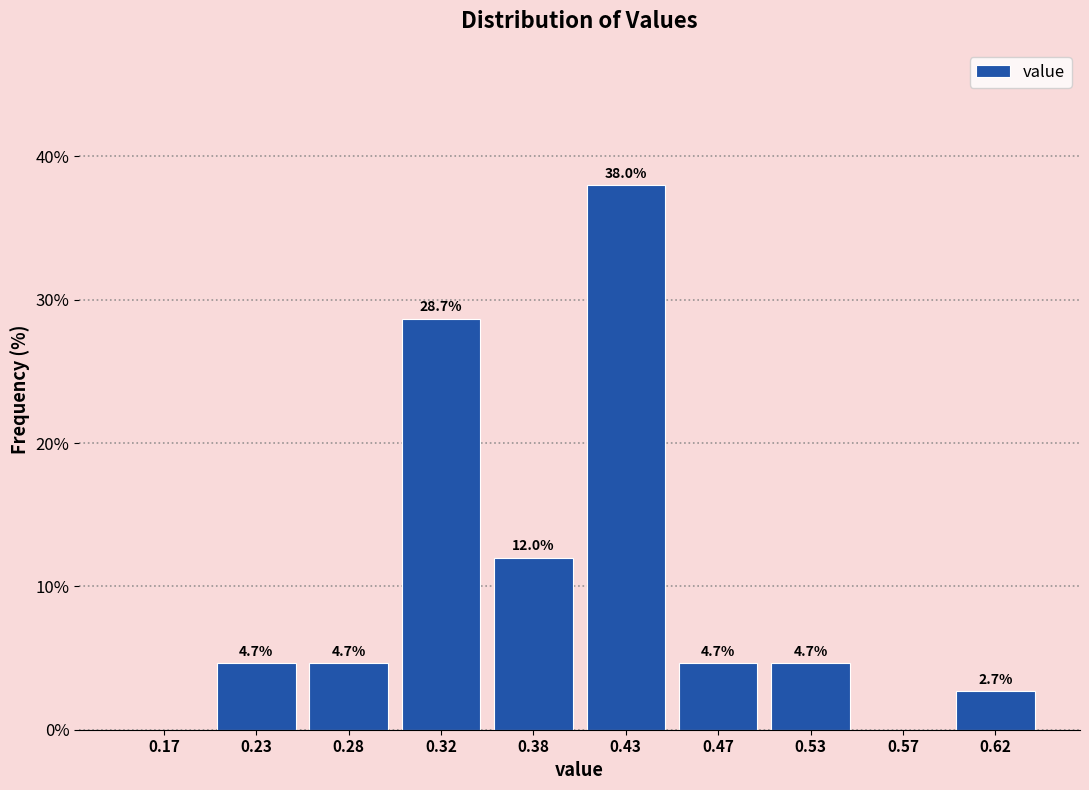

Over which range of the x-axis is the bar tallest?

0.40 to 0.45